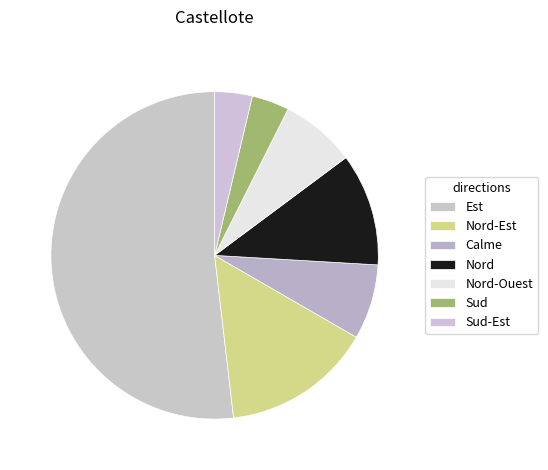

Combined, what portion of the pie is Sud-Est and Nord-Ouest?

11.1%